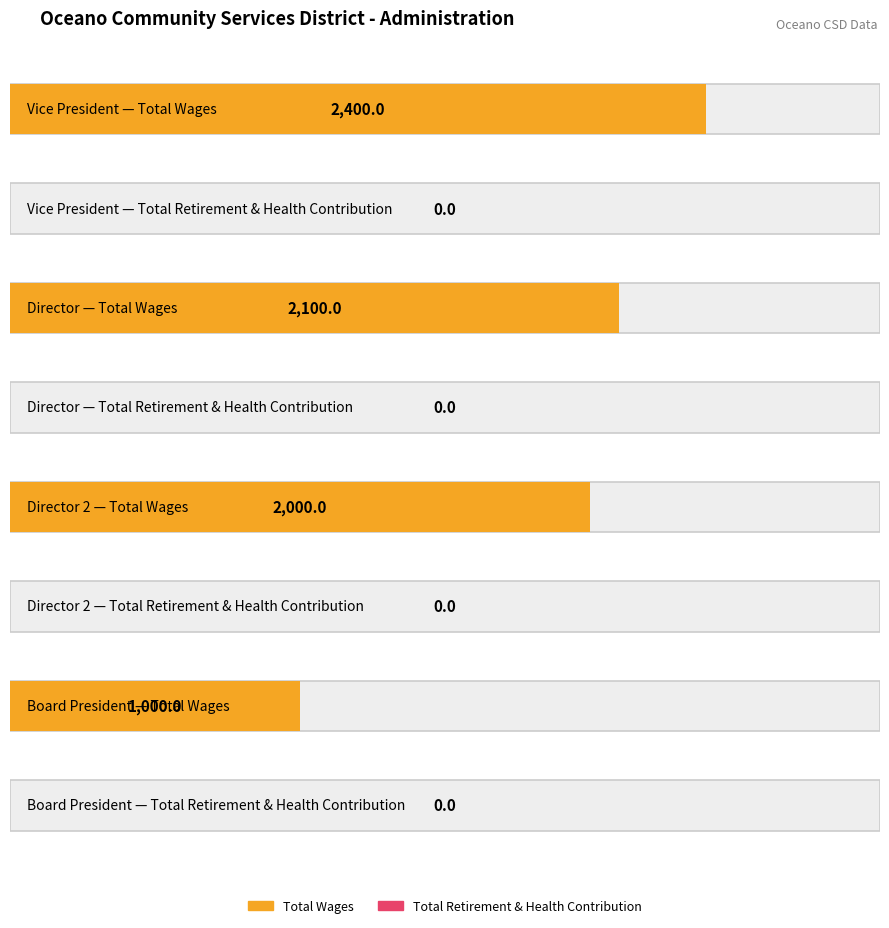

What is the label of the 1st bar from the right?

Board President